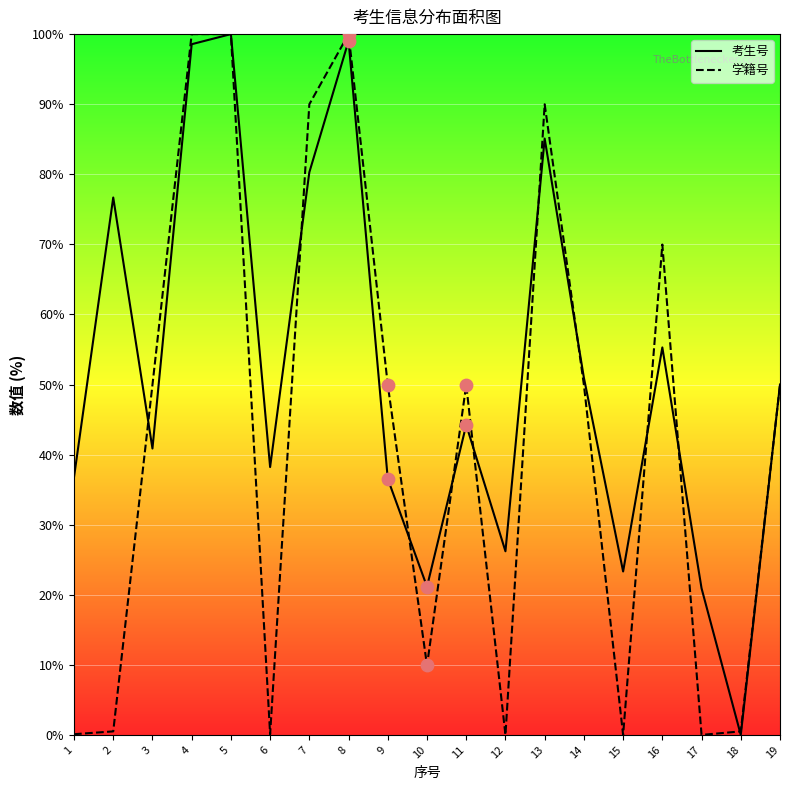

What is the total value across all series at 1?

36.9